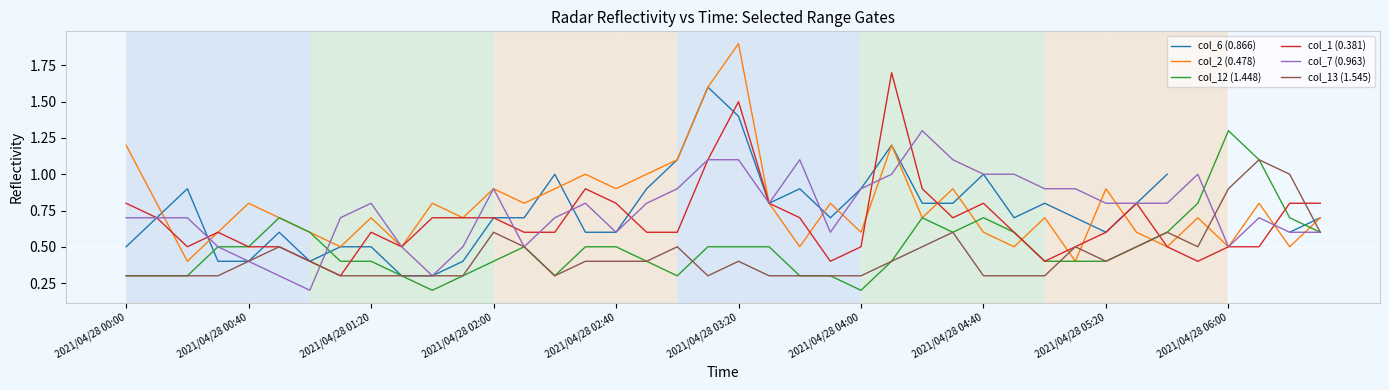

Which has a higher value, 29 or 35?

35